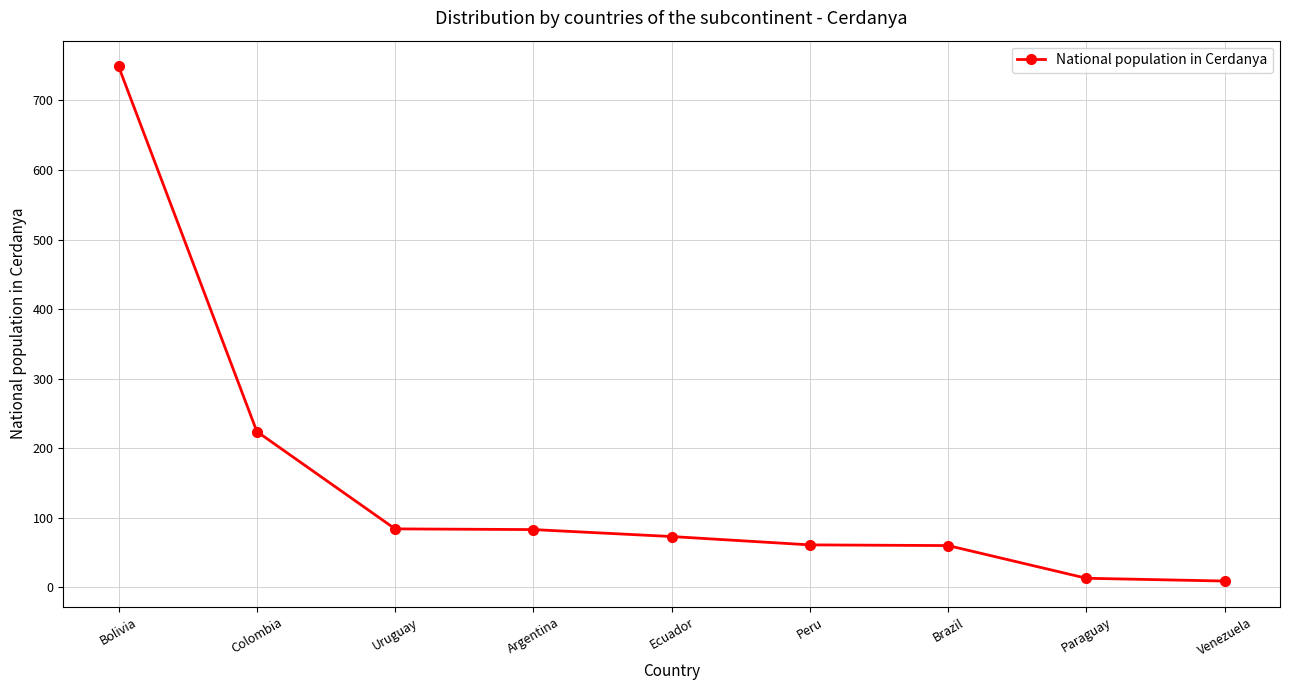

What is the difference between the maximum and minimum values?

740